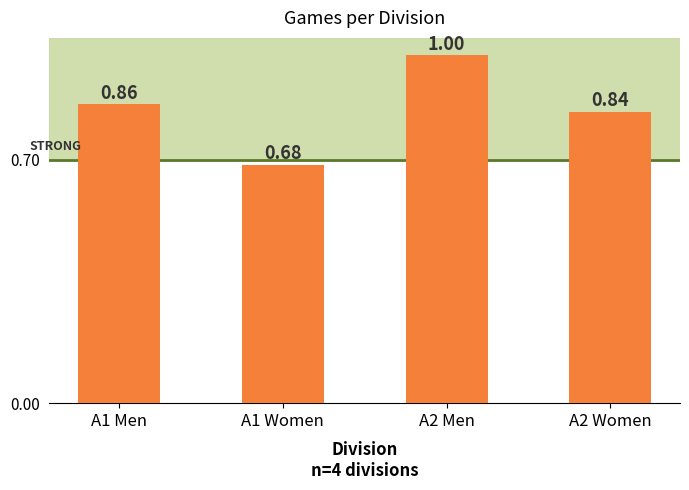

At which category does the chart reach its minimum across all series?

A1 Women